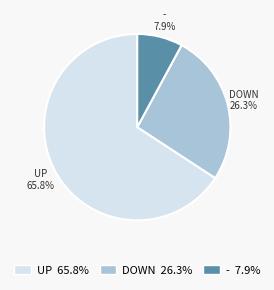

What is the smallest slice in the pie chart?

-